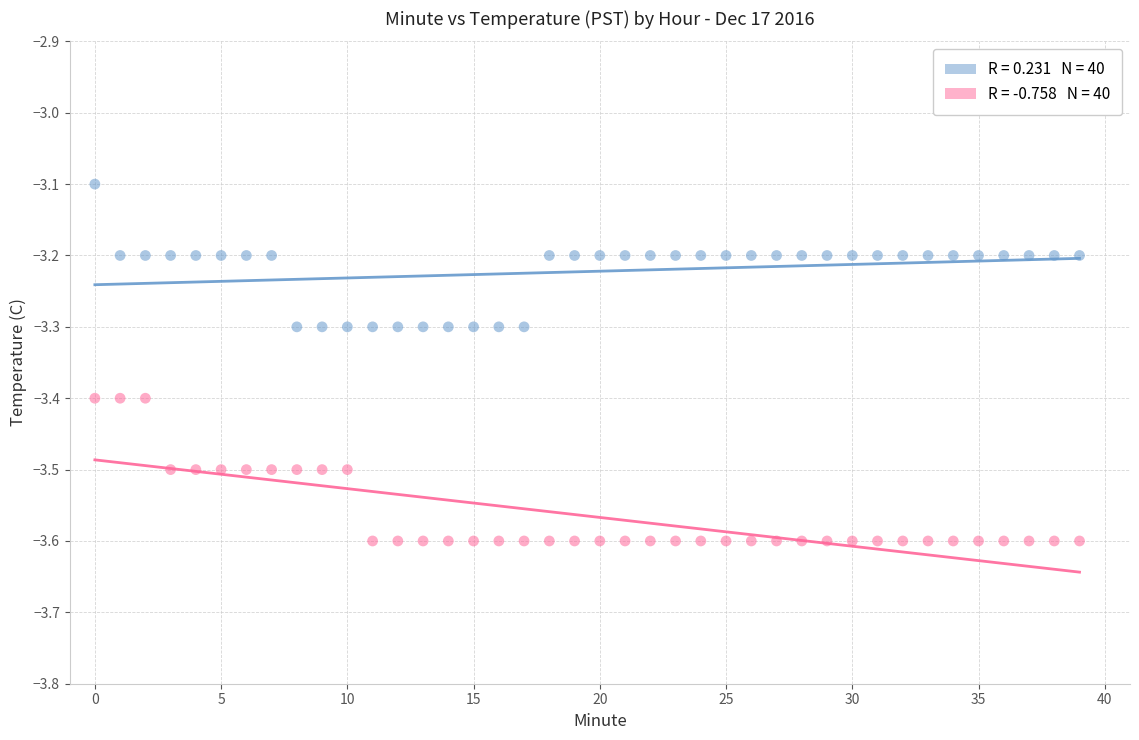

Across all data points, what is the range of Y values (max minus min)?

0.5